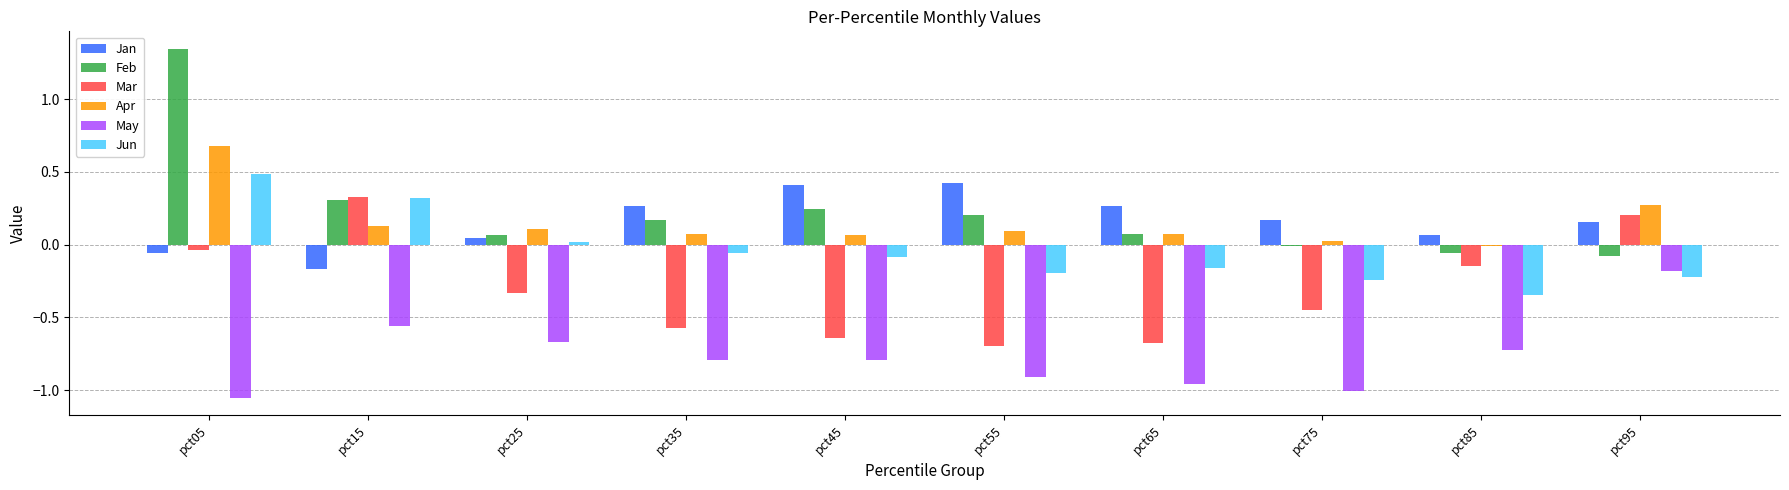

Which series has the largest range (max minus min)?

Feb